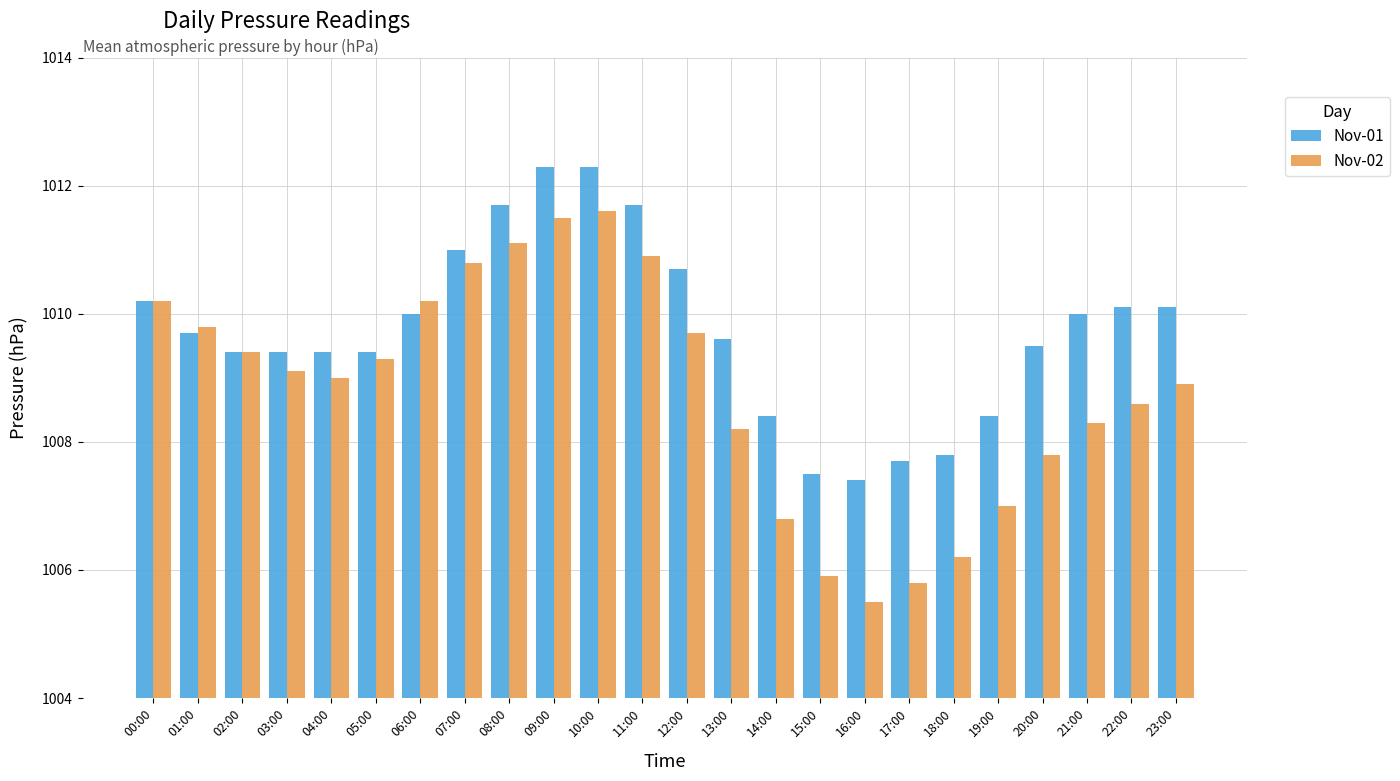

What is the label of the 12th bar from the left?

11:00